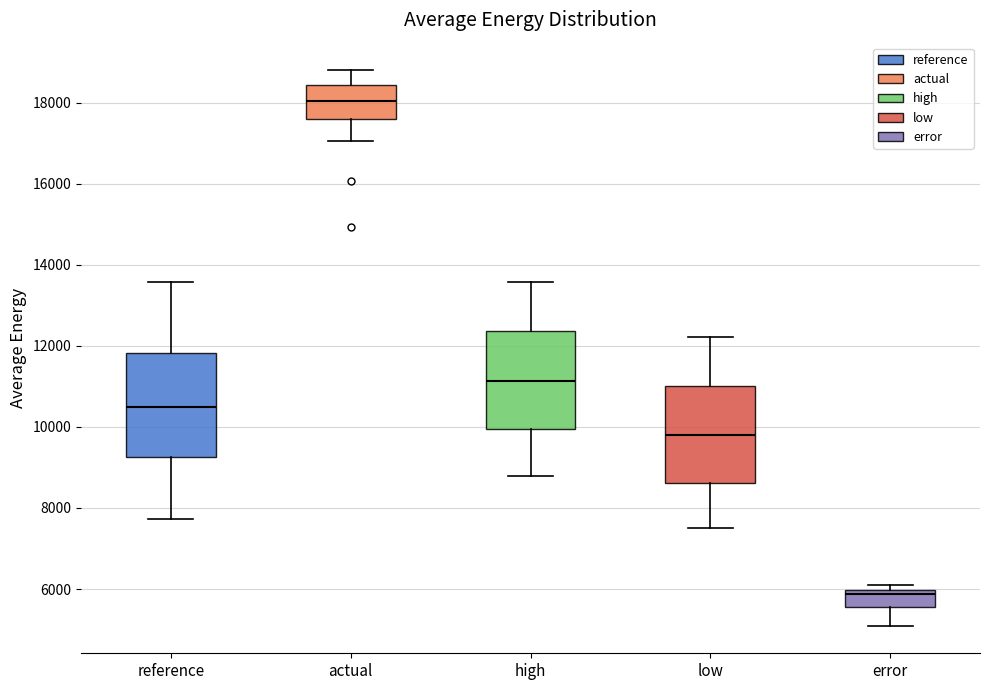

Reading left to right, read every box against the y-axis: the position of its median line, the range the box covers, and the ends of its whiskers. The values are not printed on the chart, so give them approximately, as read against the axis.

reference: median 10600, box 9200 to 11800, whiskers 7800 to 13600
actual: median 18000, box 17600 to 18400, whiskers 17000 to 18800
high: median 11200, box 10000 to 12400, whiskers 8800 to 13600
low: median 9800, box 8600 to 11000, whiskers 7600 to 12200
error: median 5800, box 5600 to 6000, whiskers 5200 to 6200